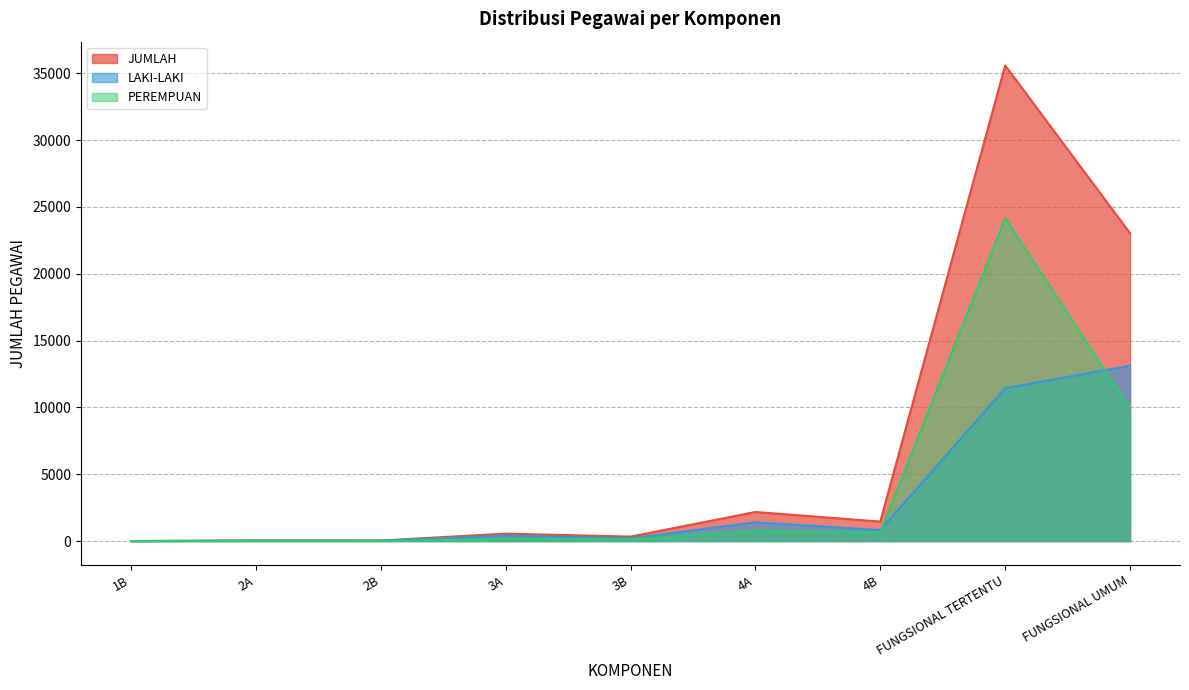

Which series has the largest total across all categories?

JUMLAH